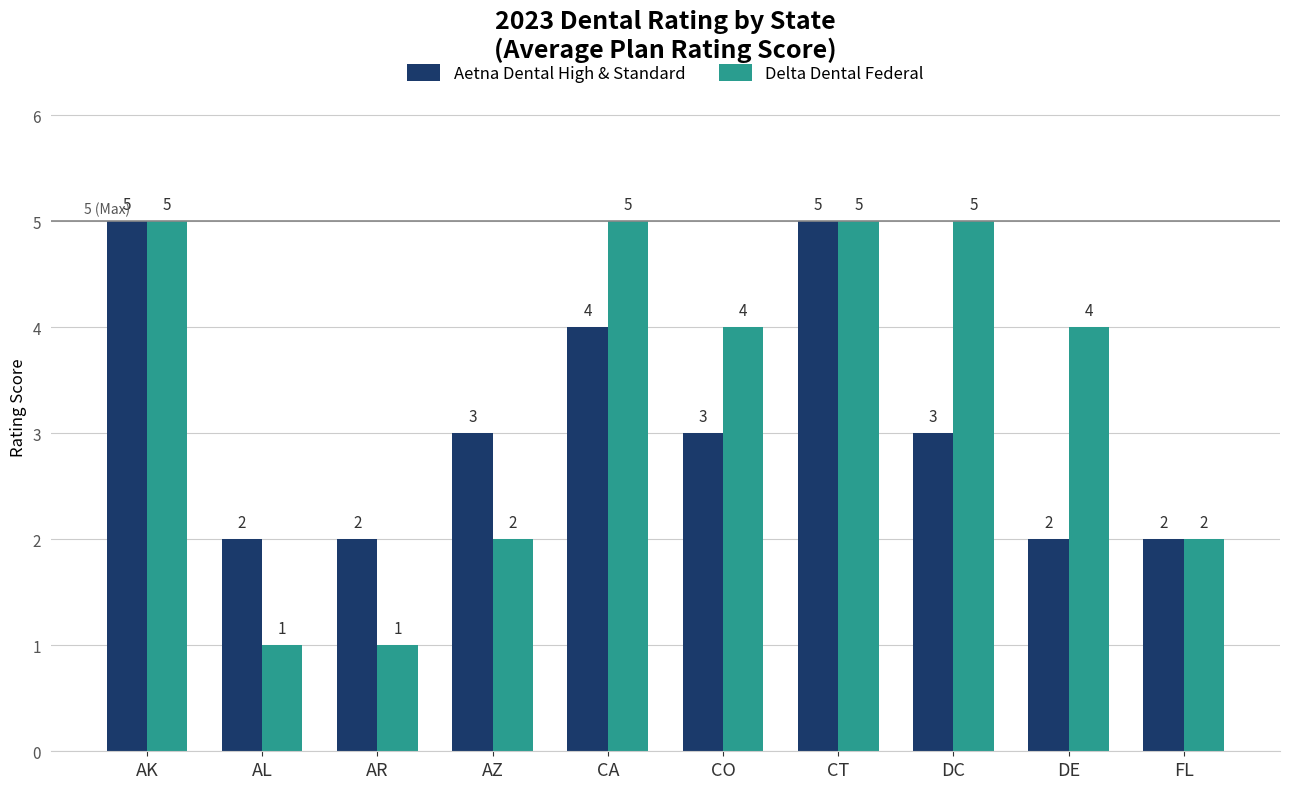

Does the chart contain any negative values?

No